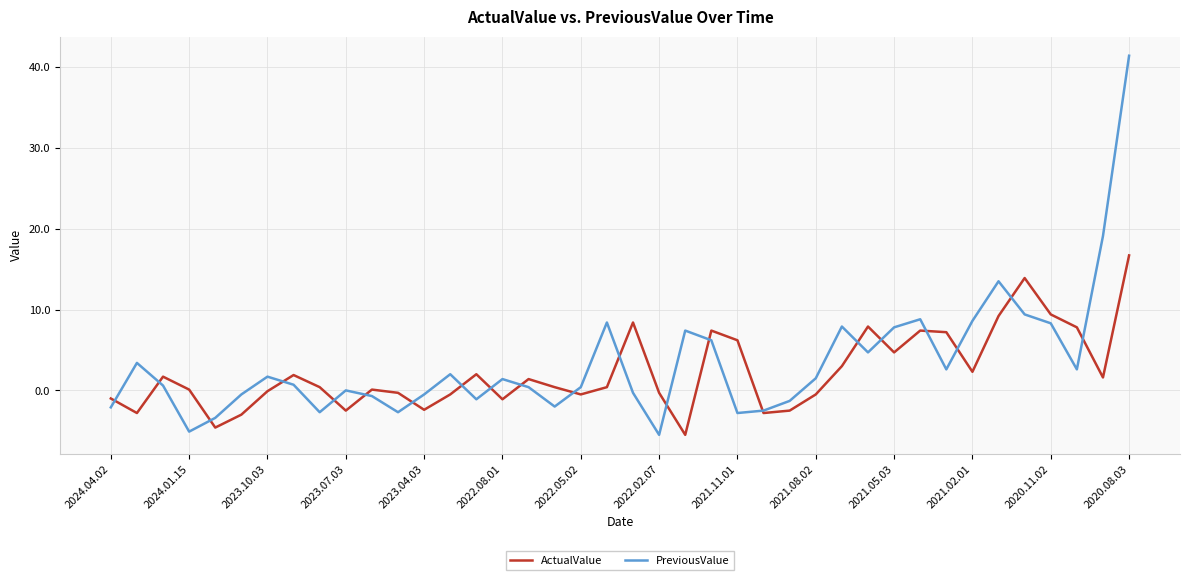

Which series has the largest range (max minus min)?

PreviousValue